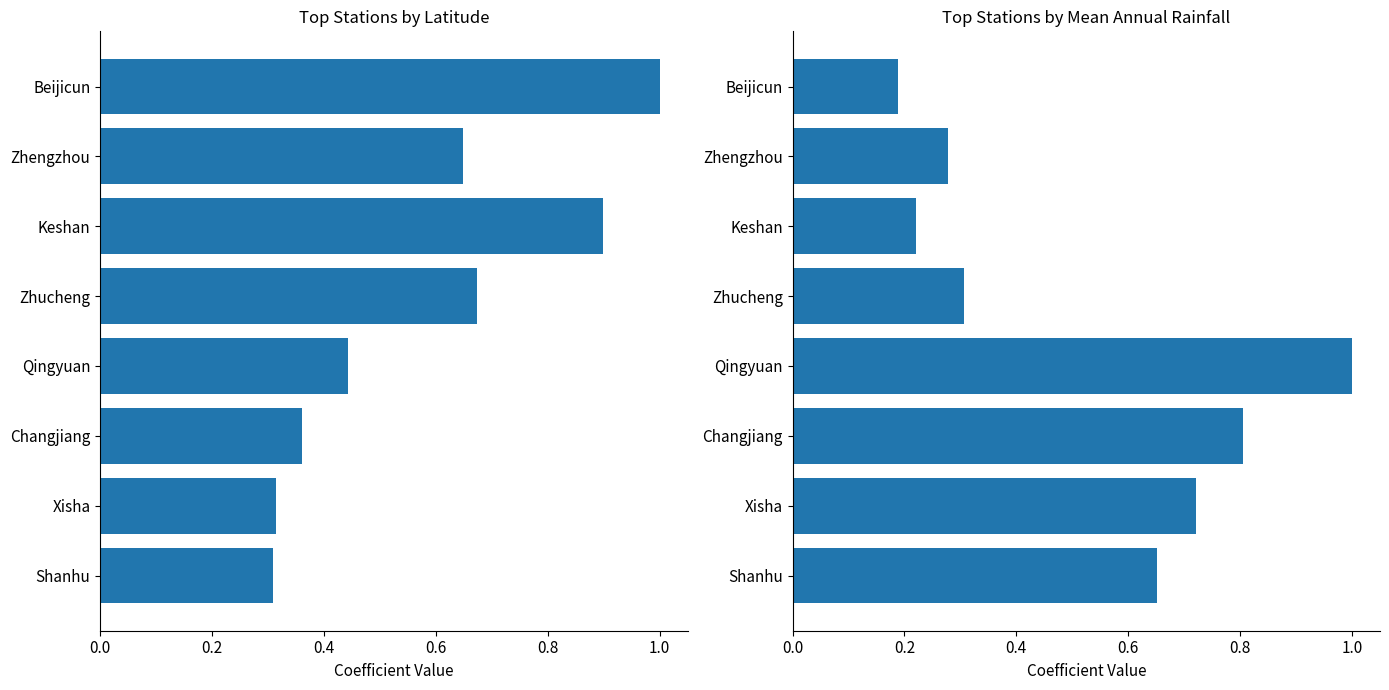

Which series has the widest spread of values?

Mean annual rainfall (mm)